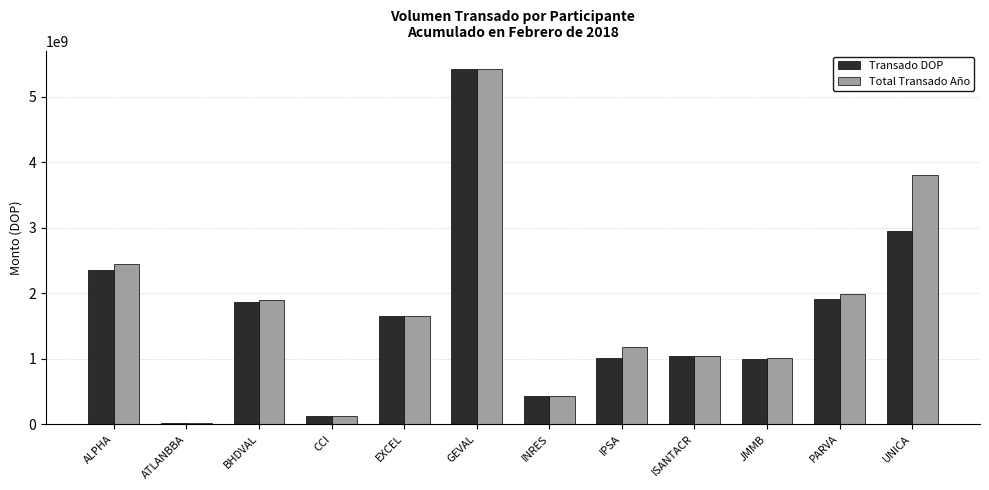

Does the chart contain stacked bars?

No